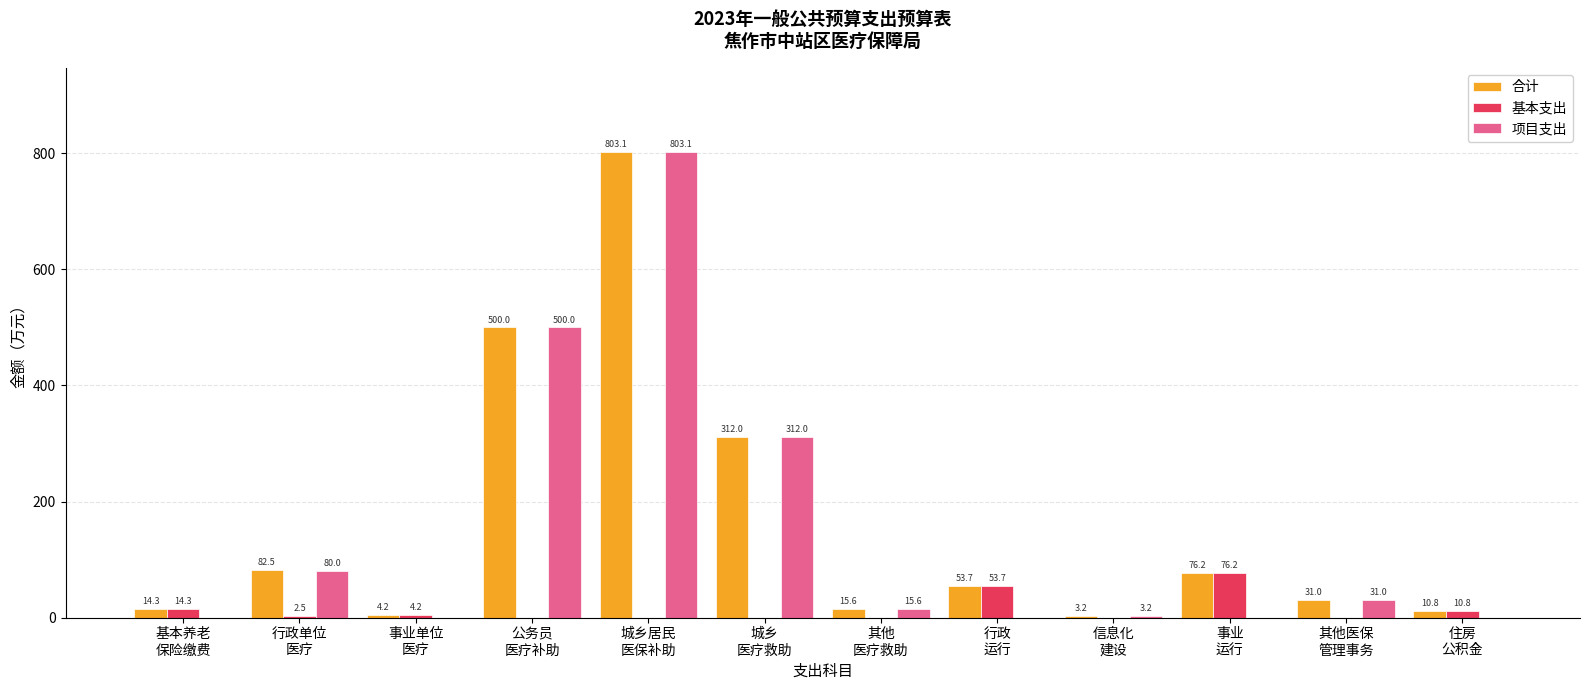

What are all the series names shown in the legend?

合计, 基本支出, 项目支出